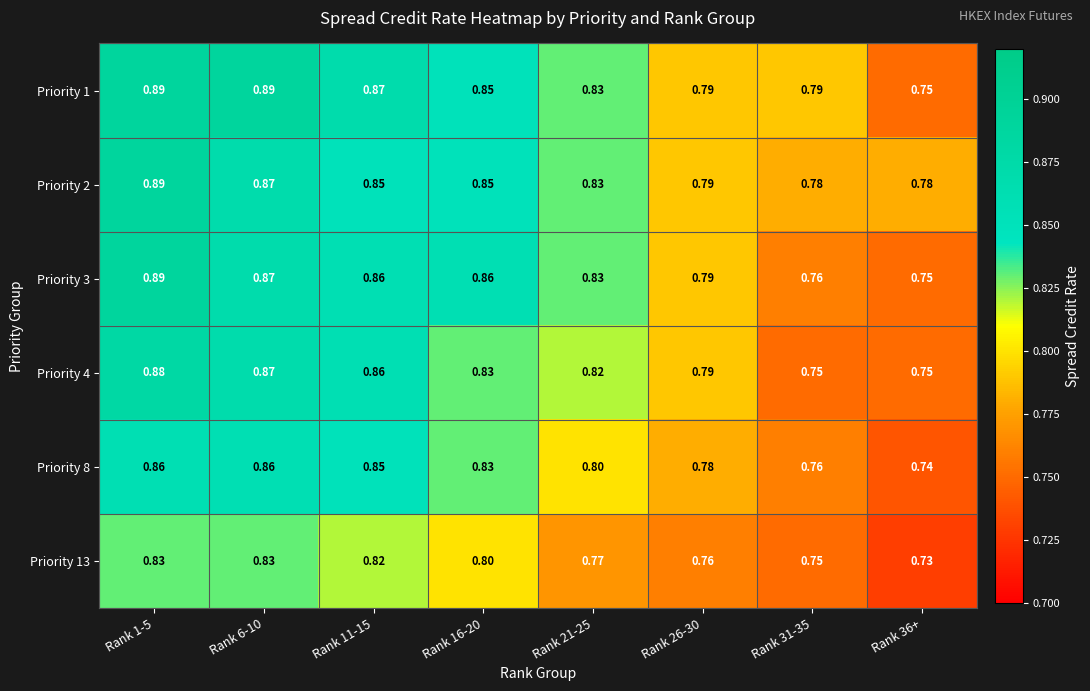

Is the value of Priority 4 at Rank 31-35 greater than the value of Priority 8 at Rank 1-5?

No